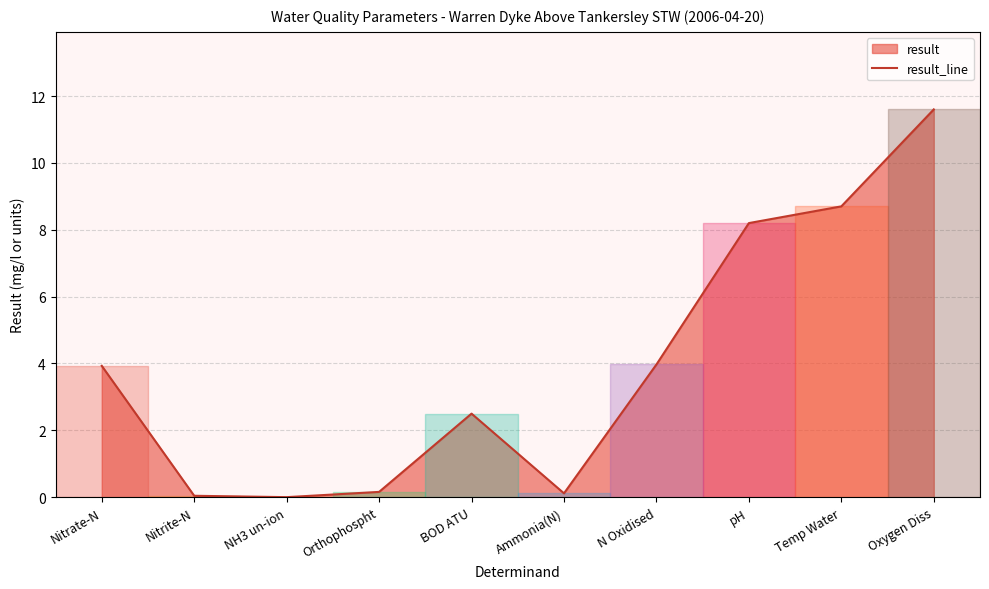

How many data points are above 3?

5